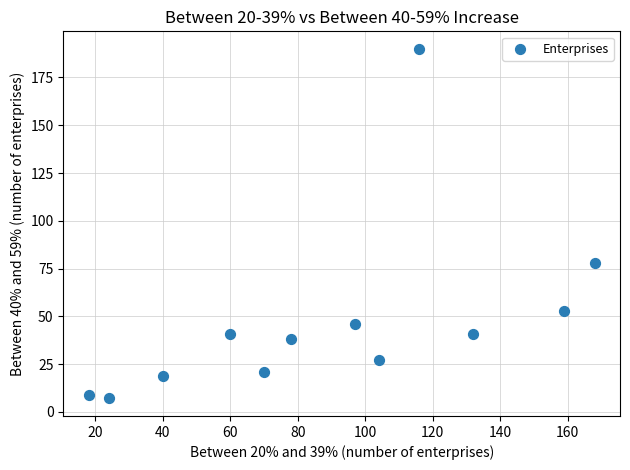

What is the range of Y values (max minus min)?

183